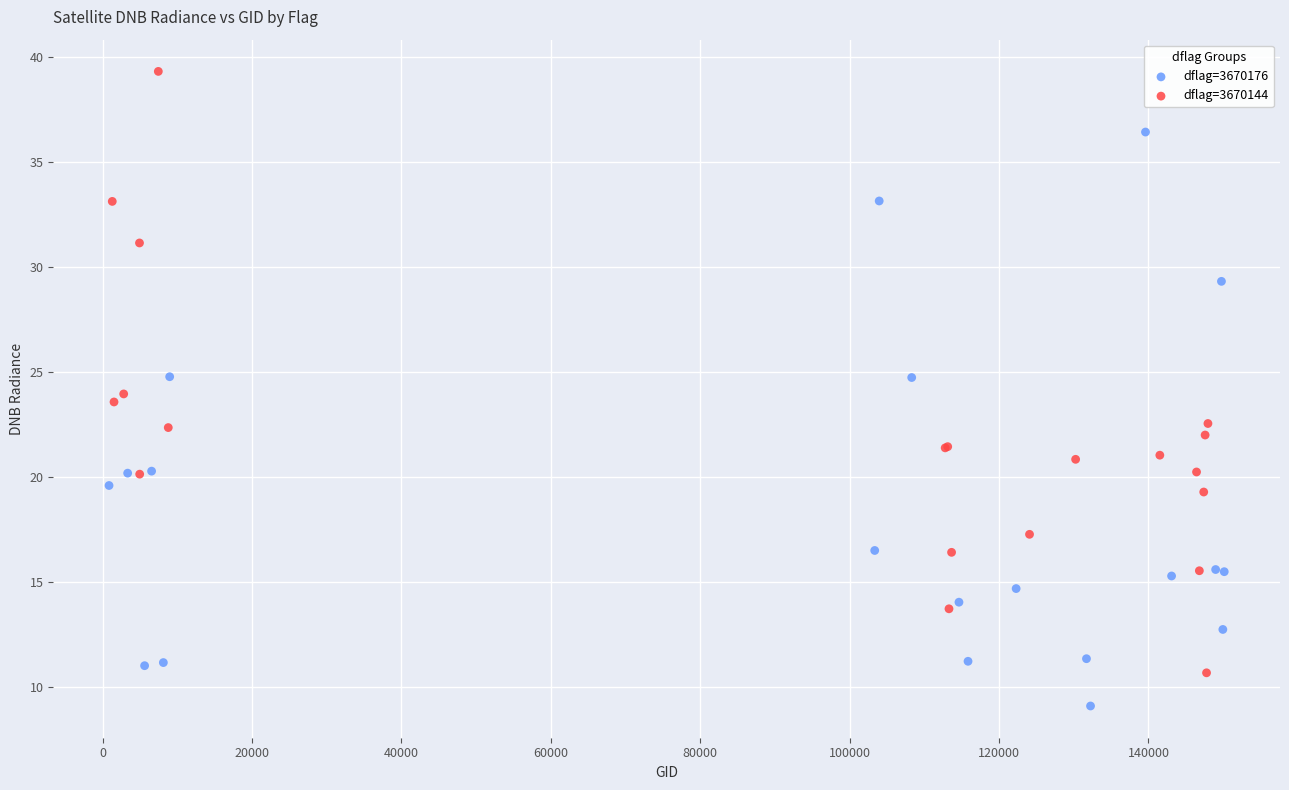

Which series contains the highest Y value?

dflag=3670144